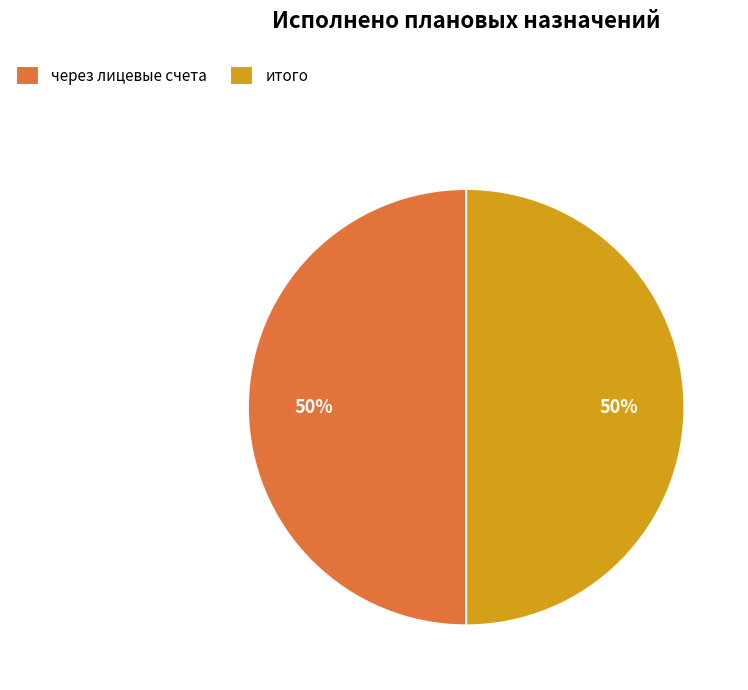

Is it true that через лицевые счета is 50% of the pie?

True